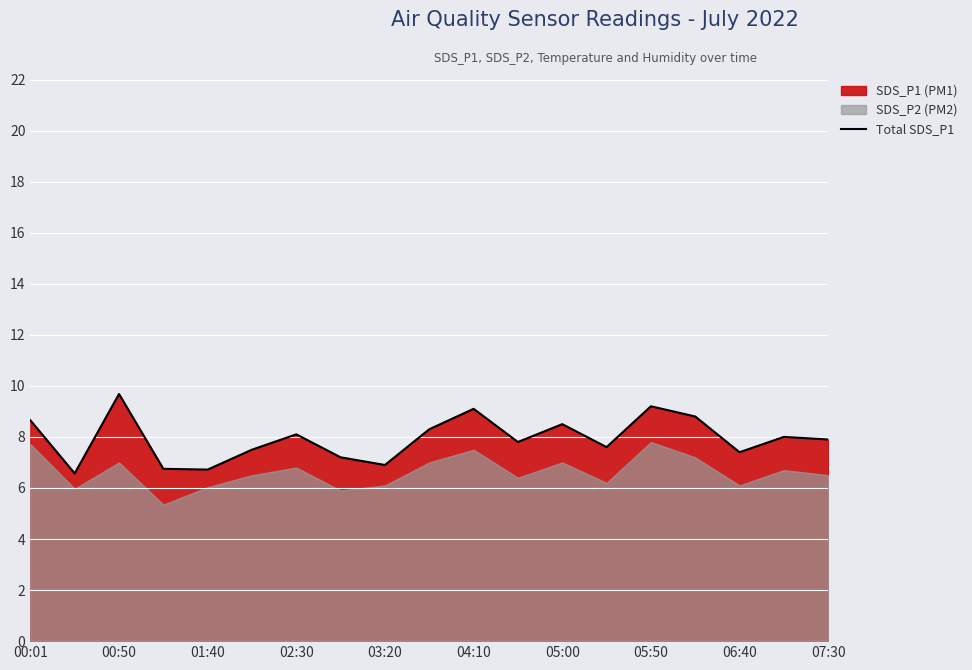

What is the approximate value at 13?

7.6